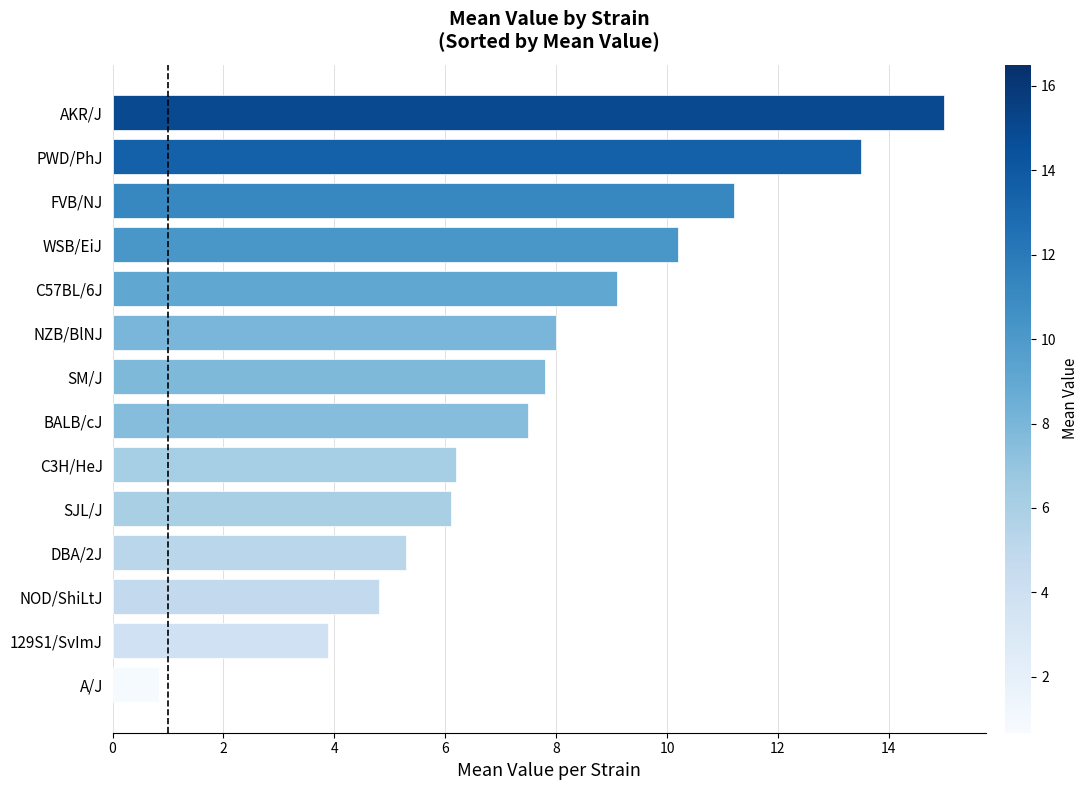

How many categories are shown in the chart?

14